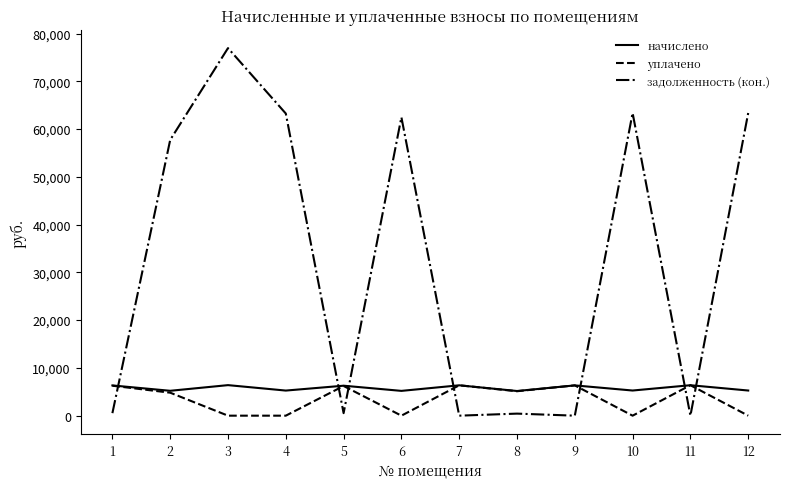

What value does the задолженность (кон.) series have at 6?

62470.8